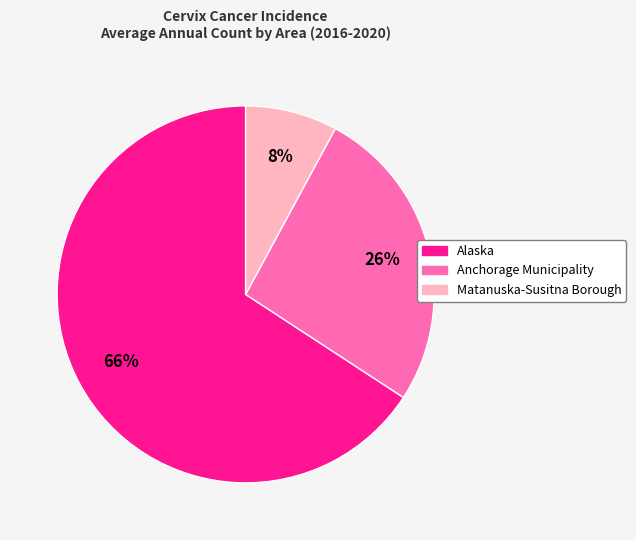

Which has a higher value, Alaska or Anchorage Municipality?

Alaska